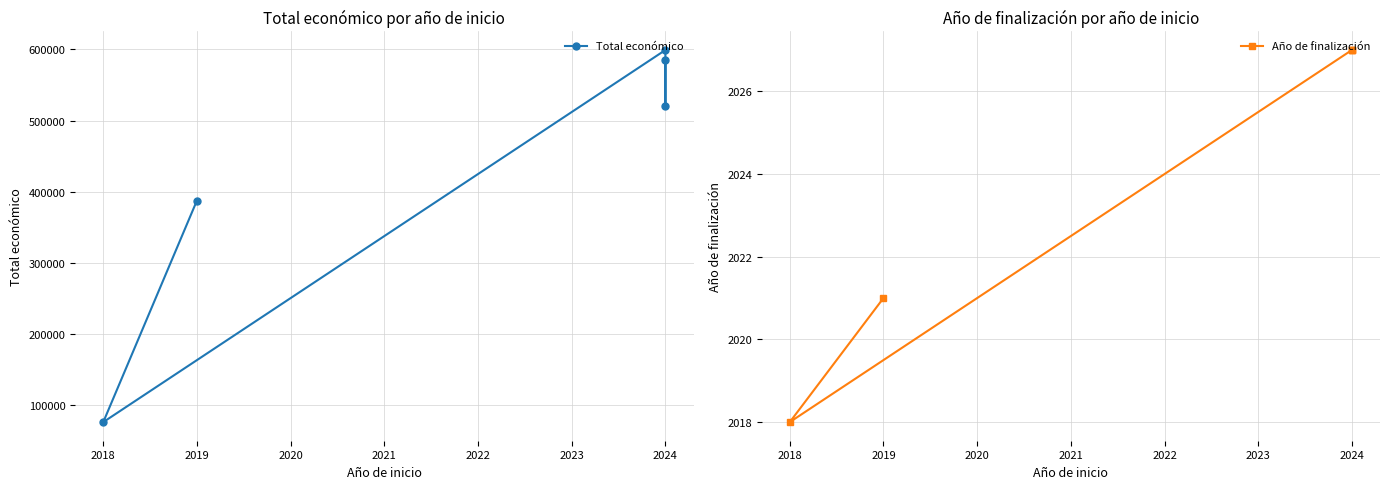

True or false: Año de finalización and Total económico cross at least once.

False